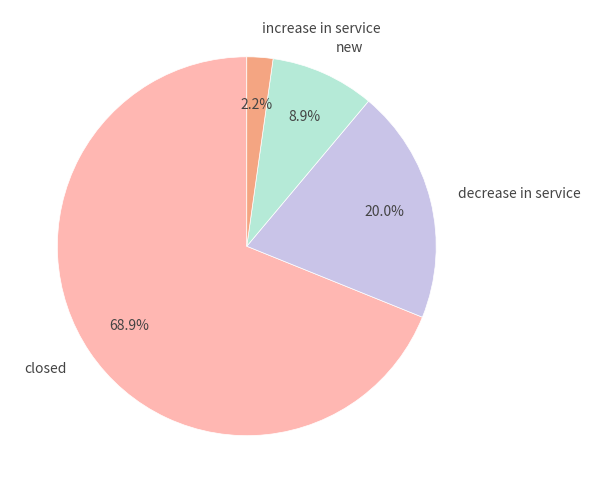

Which category has the biggest portion of the pie?

closed